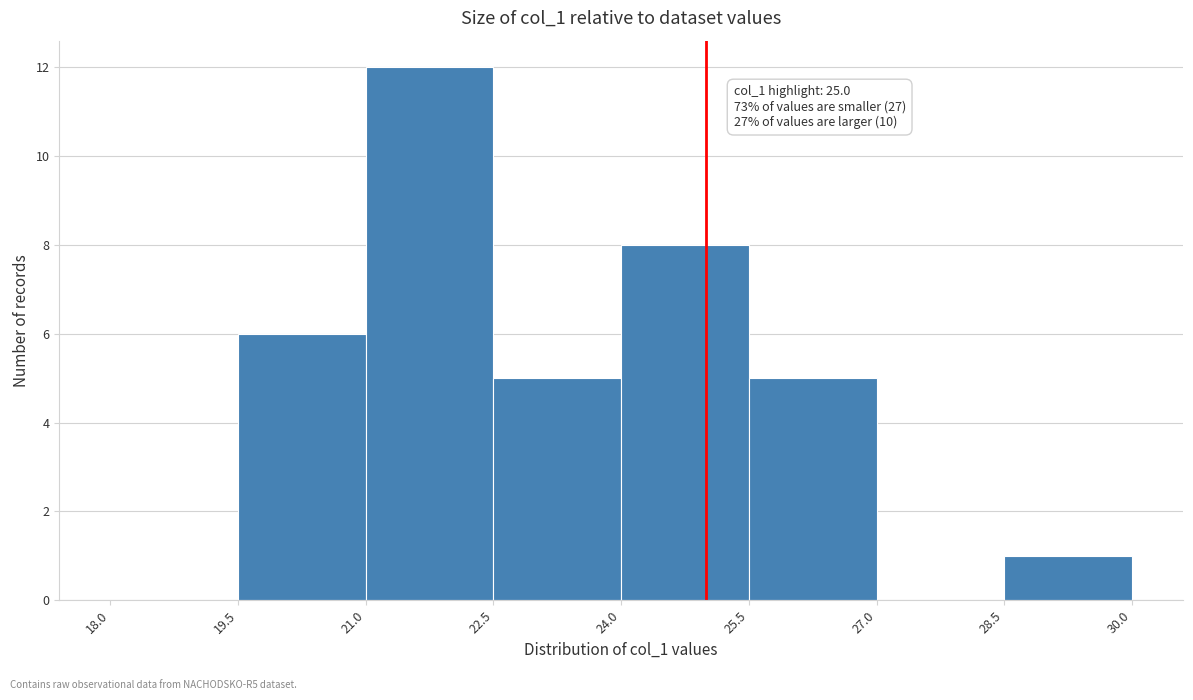

Over which range of the x-axis is the bar tallest?

21.0 to 22.5